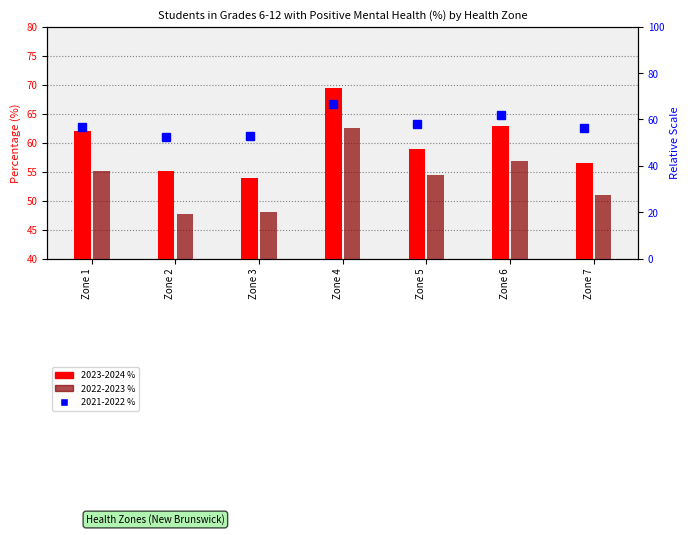

What is the average value of the 2022-2023 series?

53.6